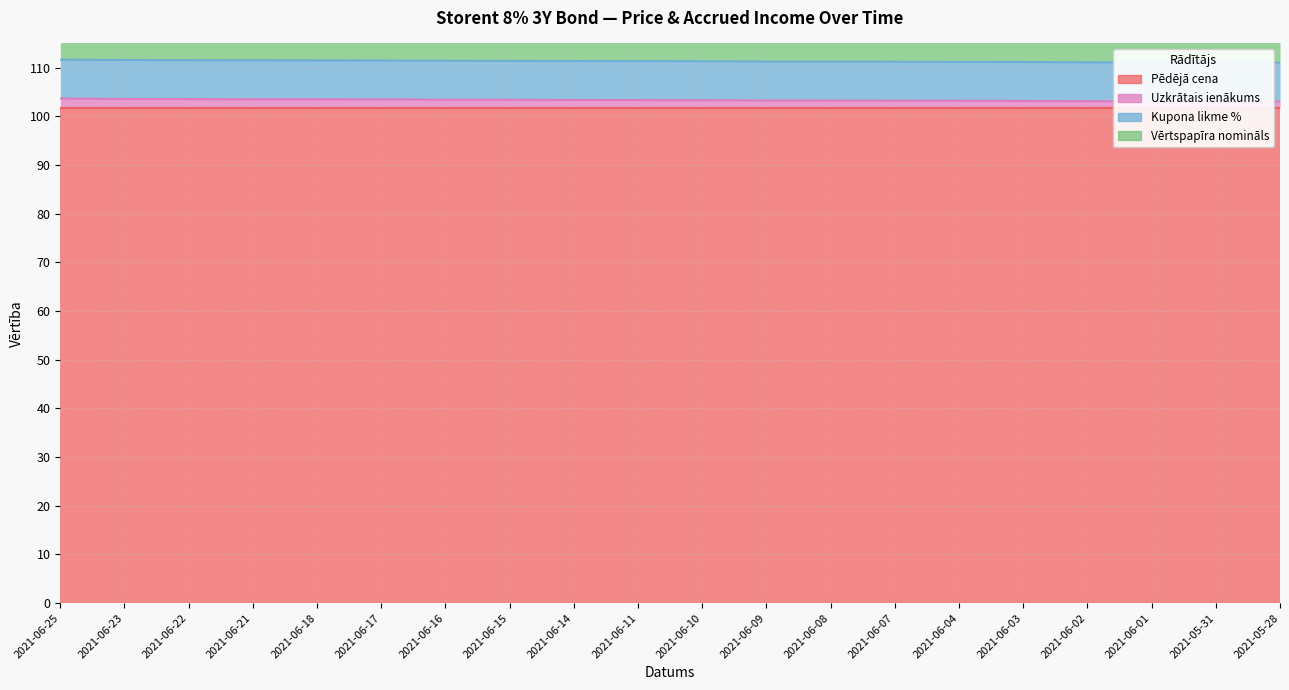

What is the difference between the Uzkrātais ienākums values at 2021-06-04 and 2021-06-25?

0.5